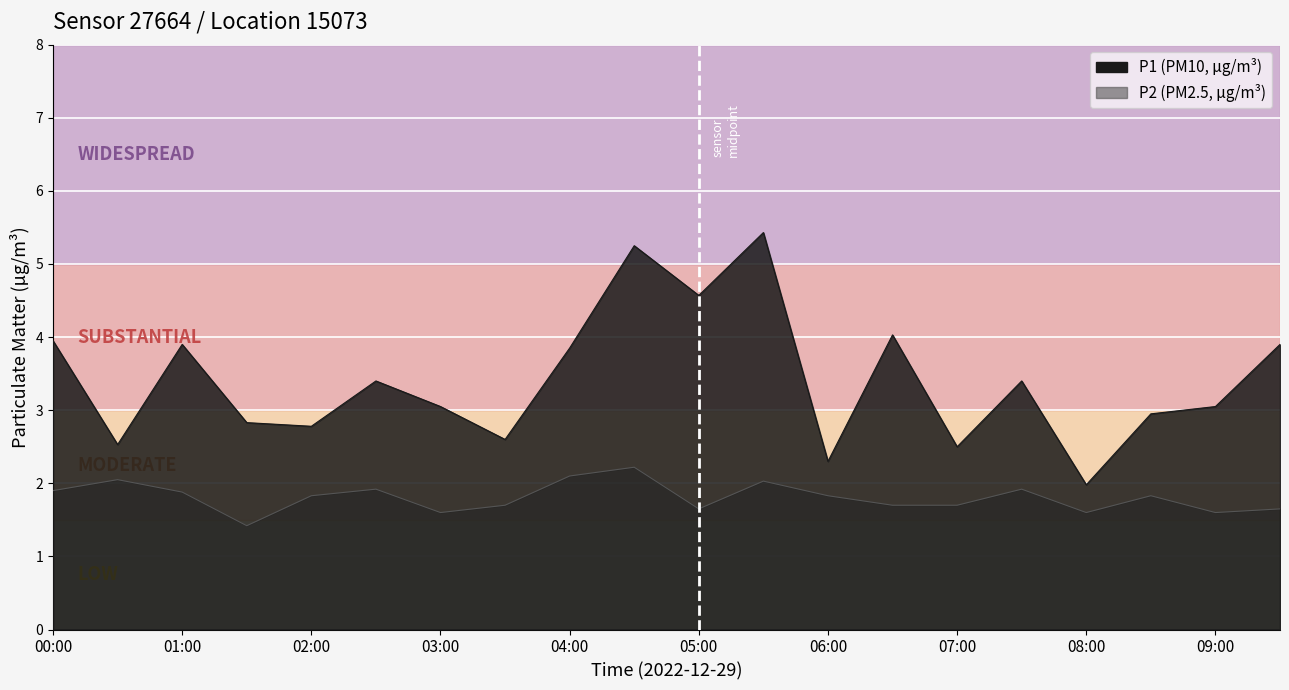

At which category is the sum across all series the highest?

04:30